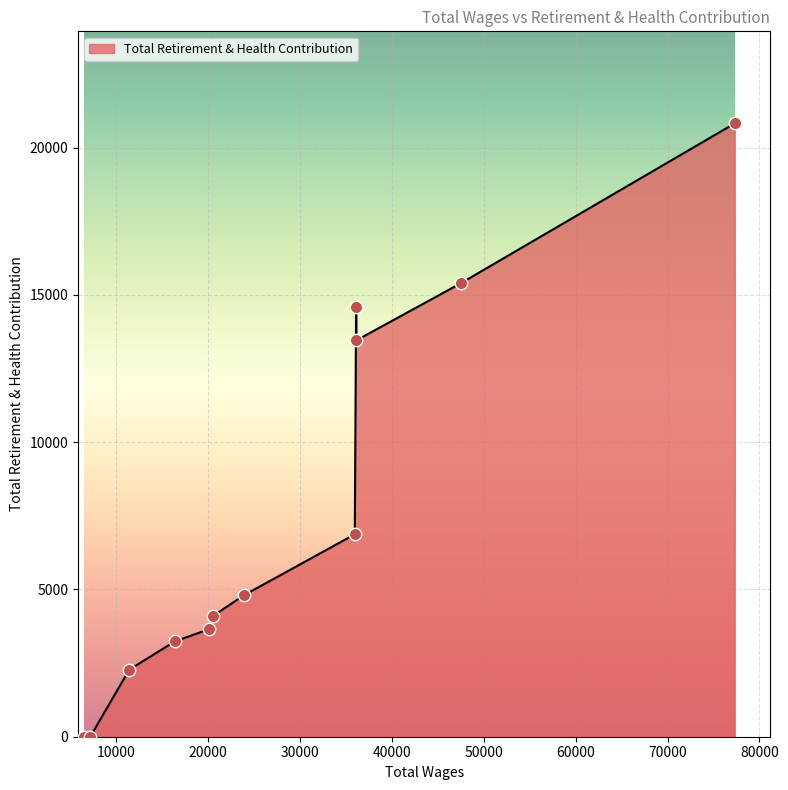

What is the maximum value shown in the chart?

20825